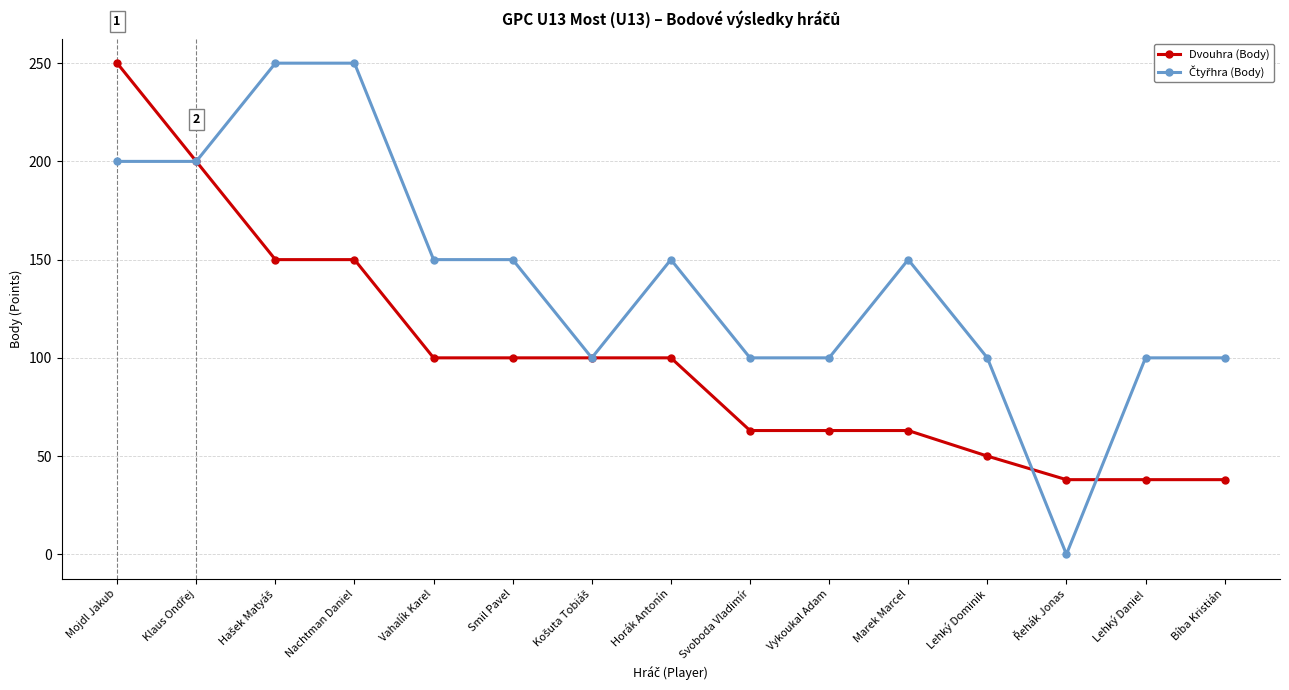

What is the difference between the maximum and minimum values in the Dvouhra (Body) series?

212